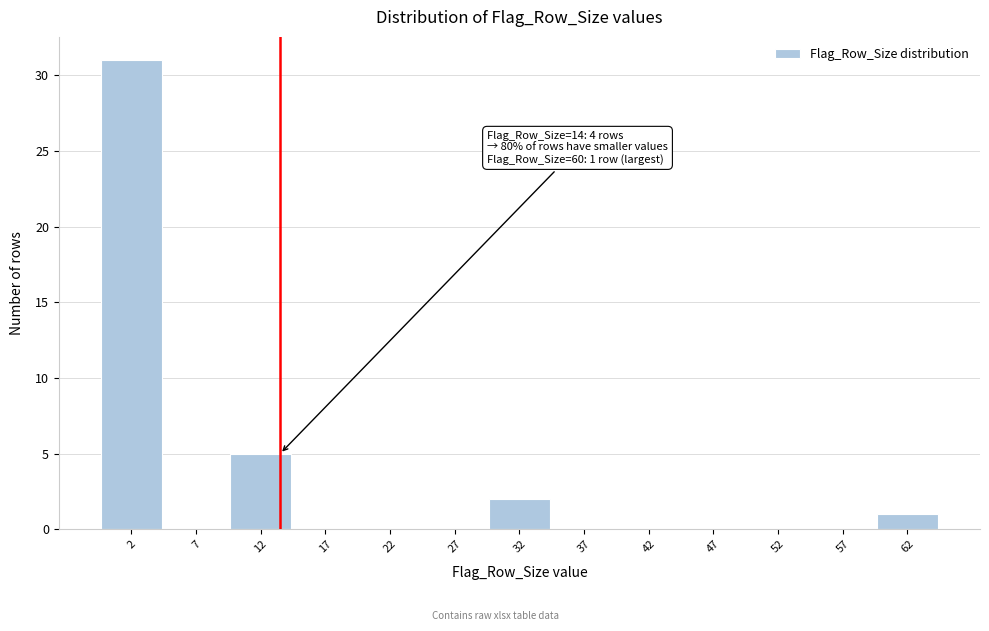

Over which range of the x-axis is the bar tallest?

0 to 5